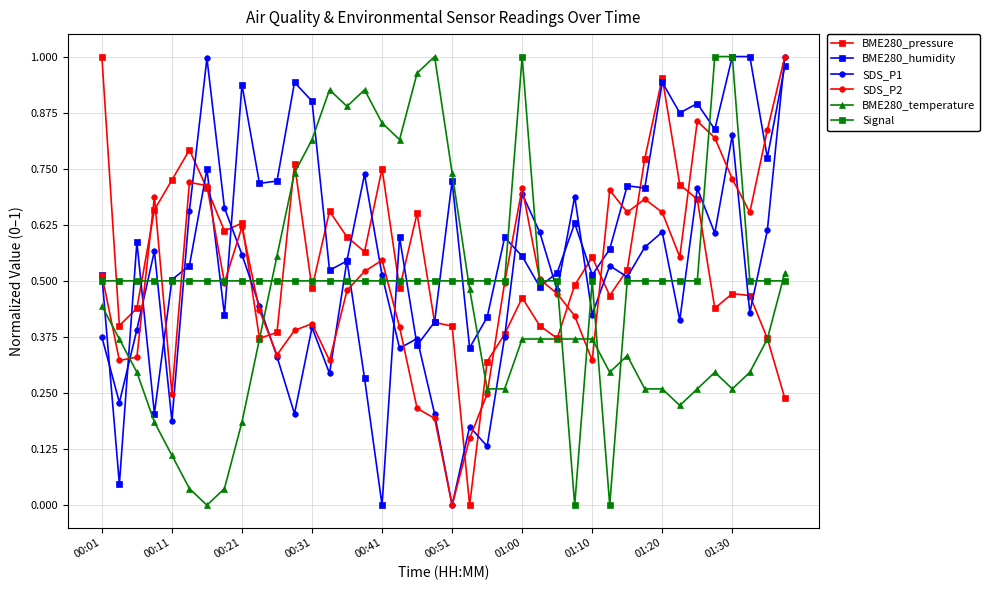

At how many categories does at least one series exceed 0?

40